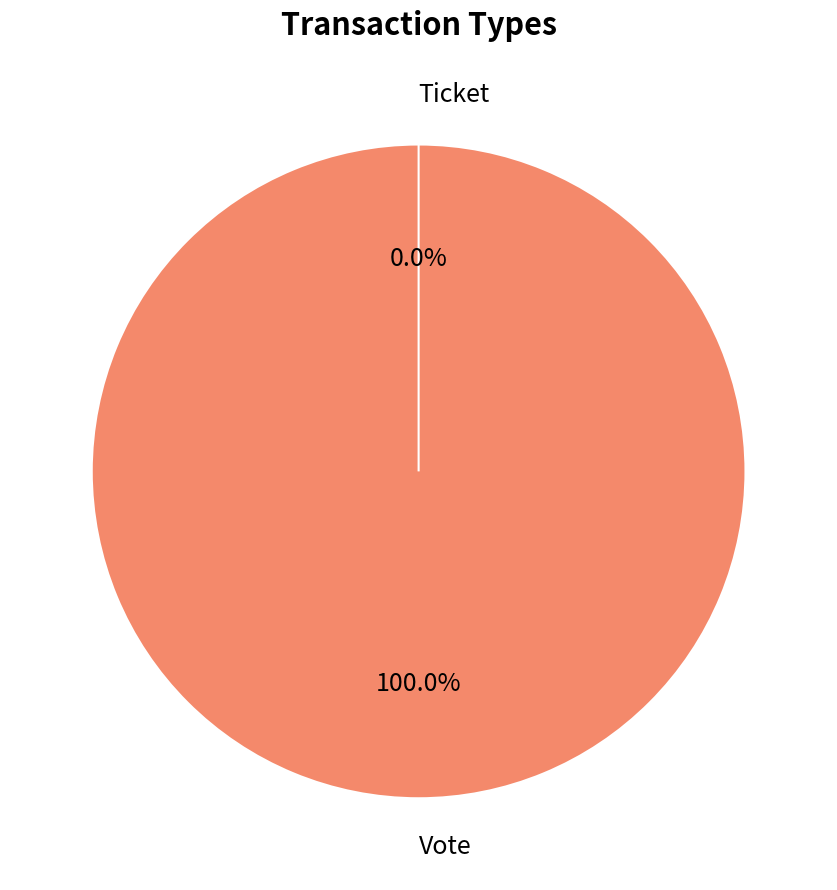

What is the change in value from Vote to Ticket?

-1